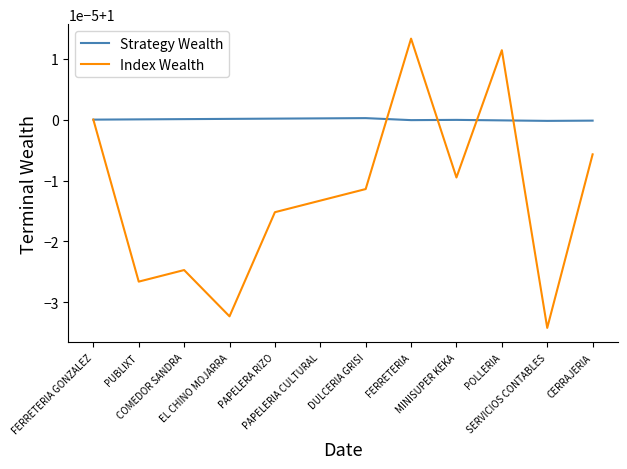

In Index Wealth, how many points are higher than both neighbors (excluding endpoints)?

3